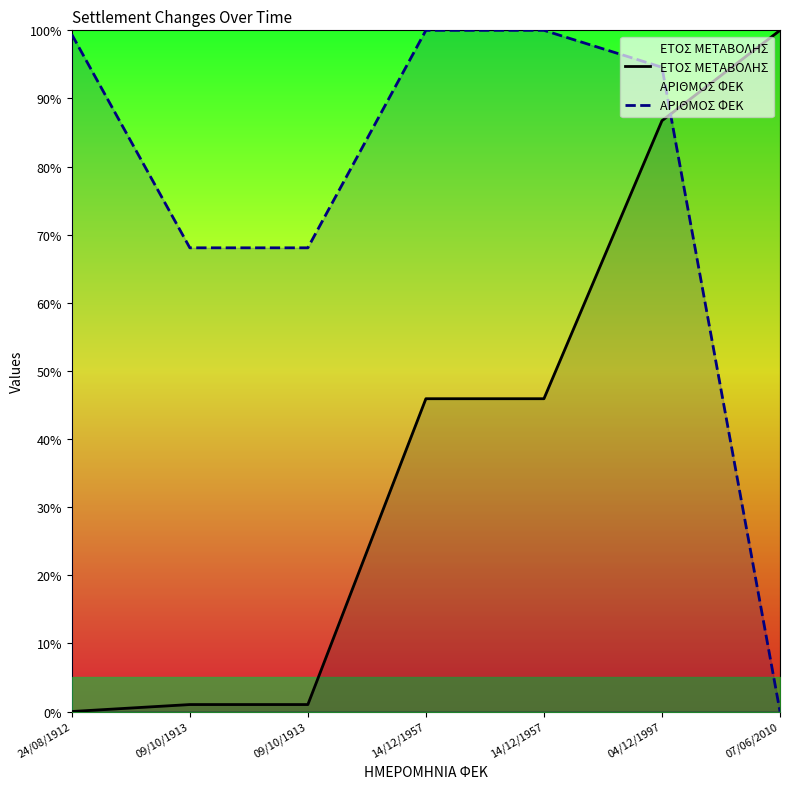

True or false: ΕΤΟΣ ΜΕΤΑΒΟΛΗΣ has more than 1 points higher than both neighbors.

False